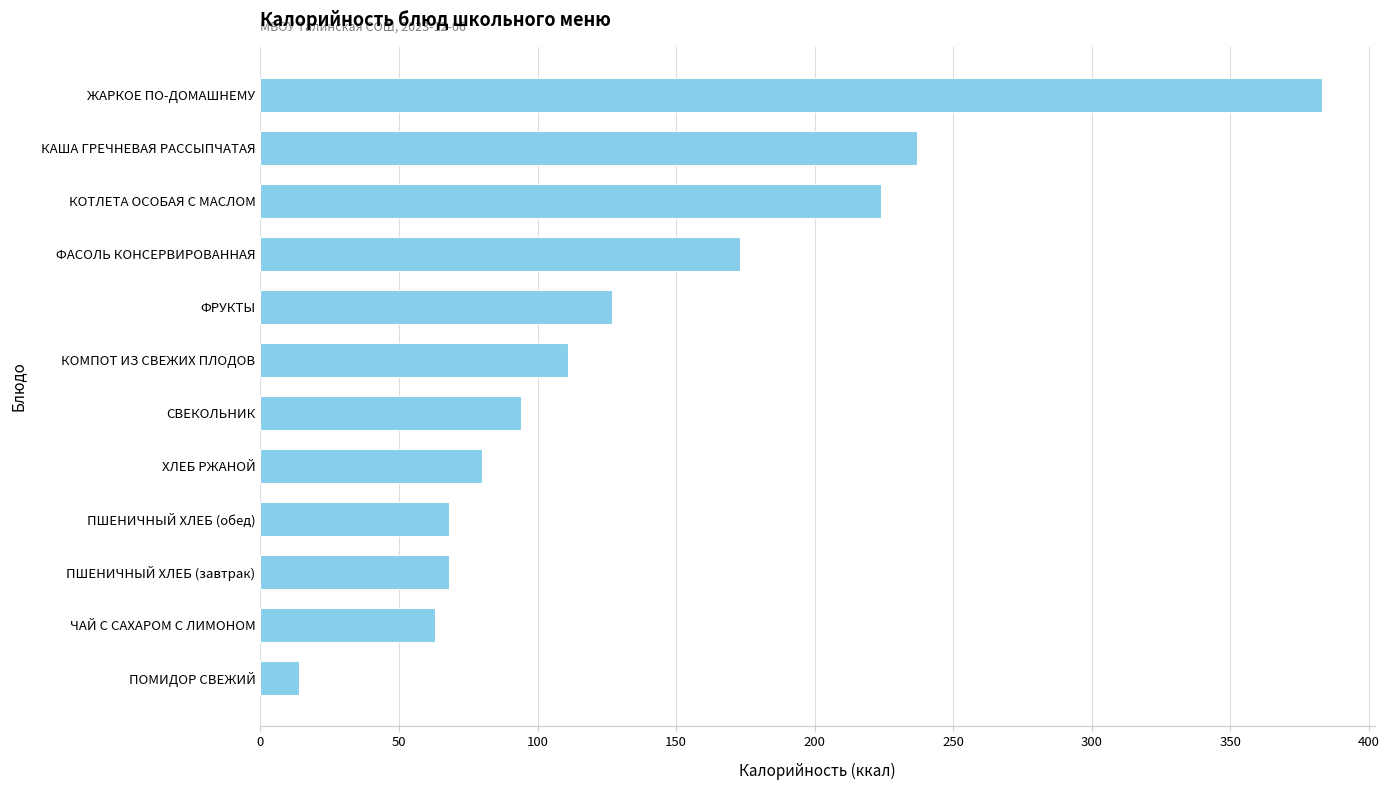

Between КАША ГРЕЧНЕВАЯ РАССЫПЧАТАЯ and КОТЛЕТА ОСОБАЯ С МАСЛОМ, which is larger?

КАША ГРЕЧНЕВАЯ РАССЫПЧАТАЯ